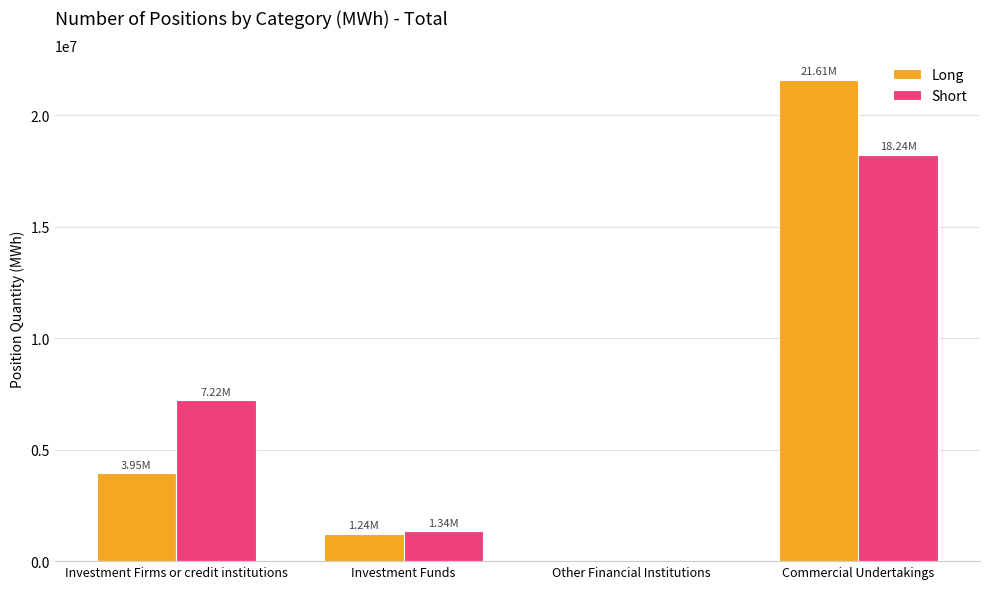

How many groups of bars are there?

4